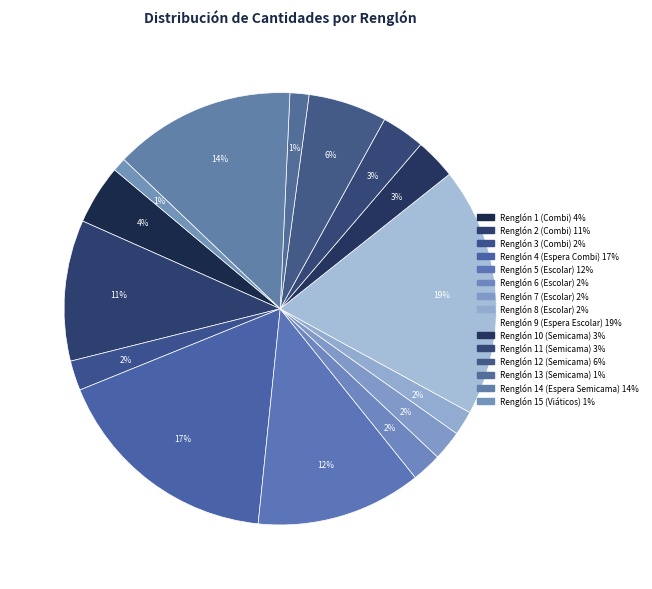

How many segments does this pie chart have?

15